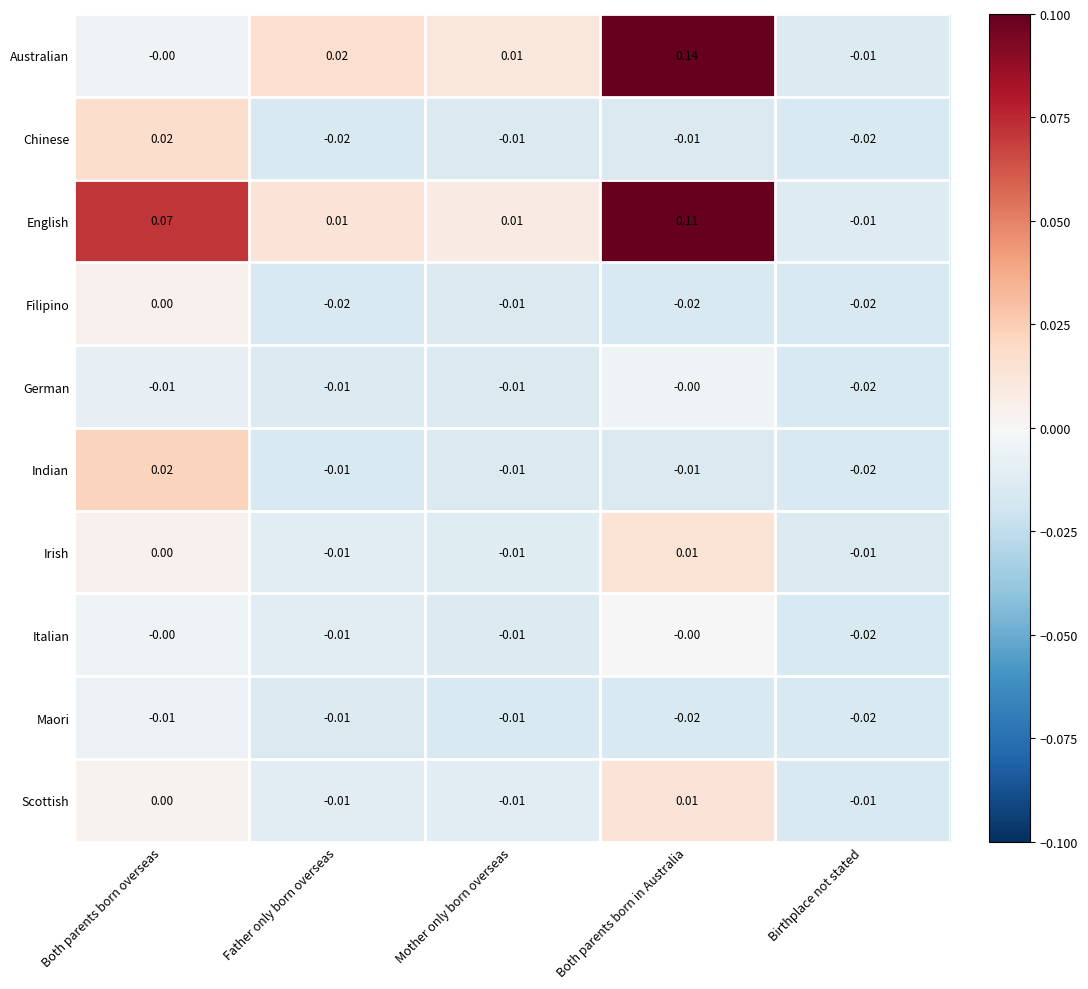

At which label is Australian closest to 0?

Both parents born overseas